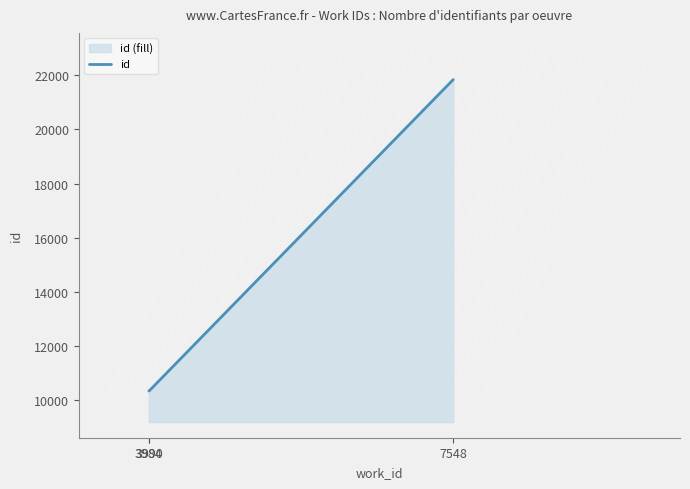

How many lines are shown in the chart?

1